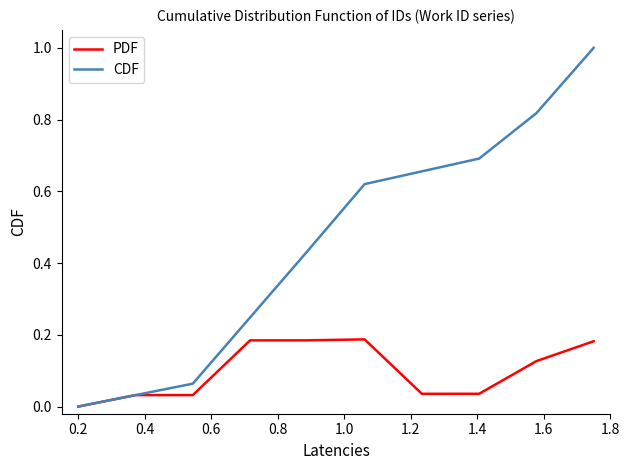

Which series has the largest total across all categories?

CDF